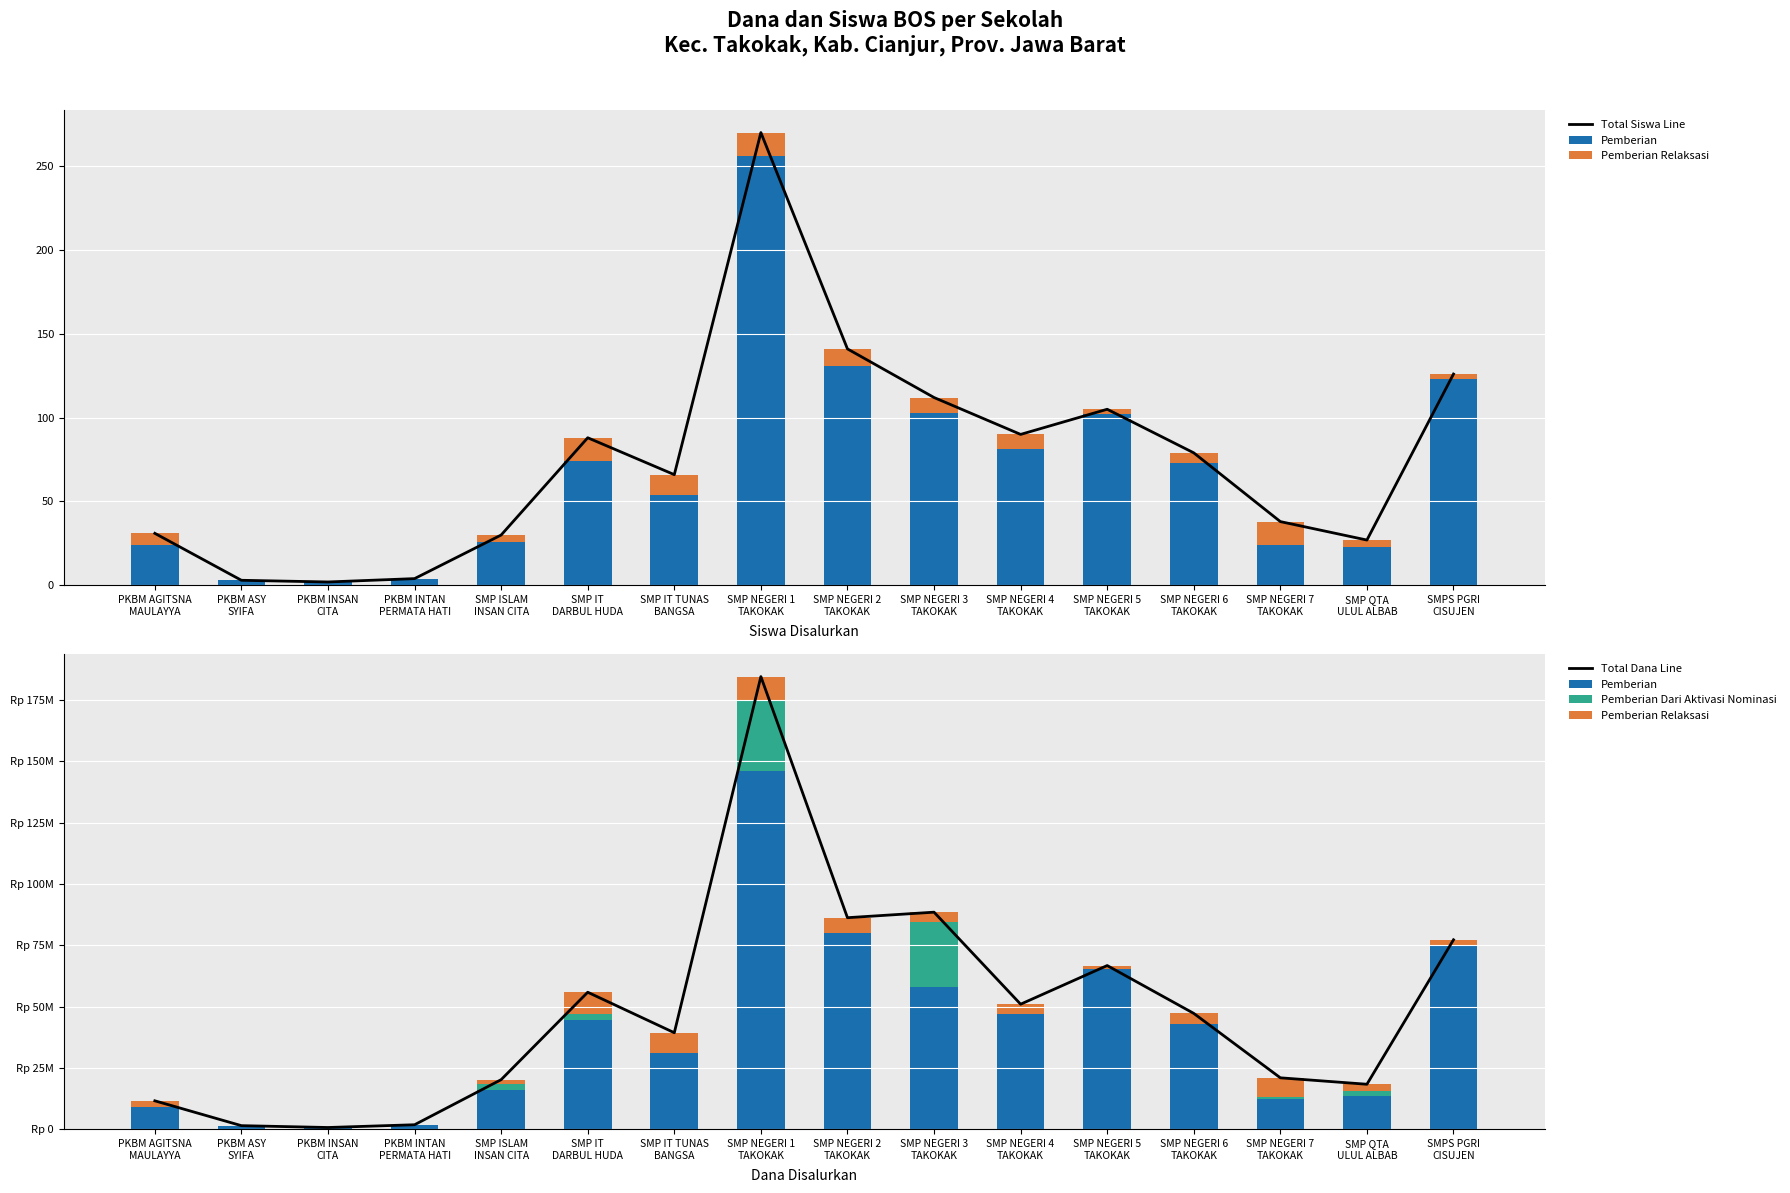

How many data points does each series have?

16